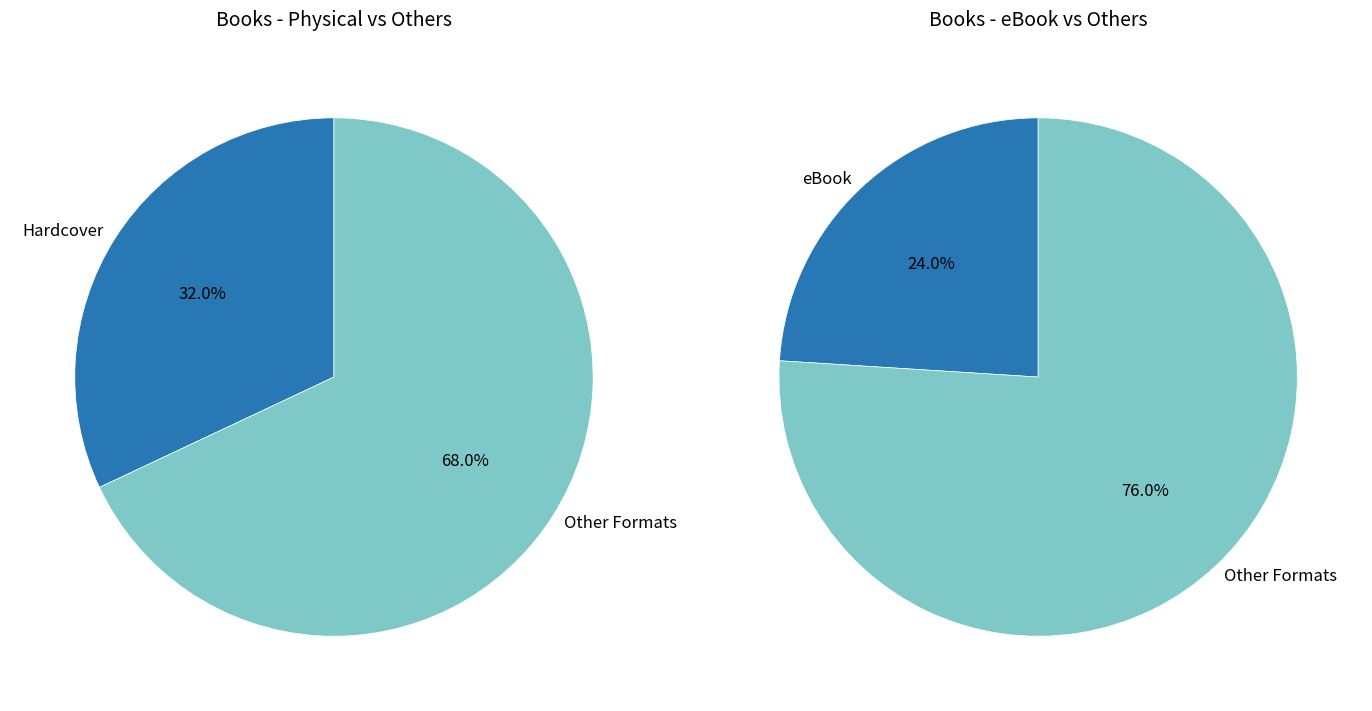

Is it true that Hardcover is 23% of the pie?

False